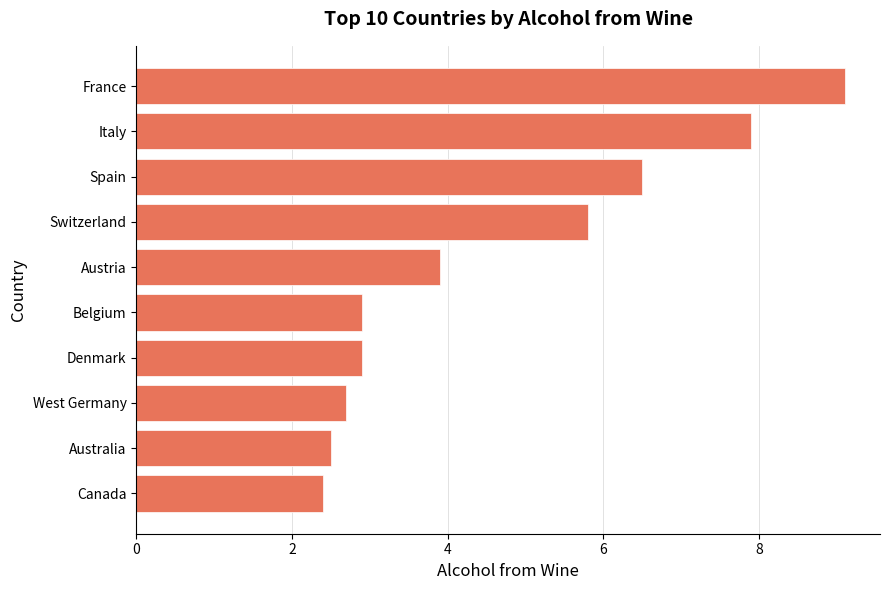

The value at Spain is 6.5. True or false?

True